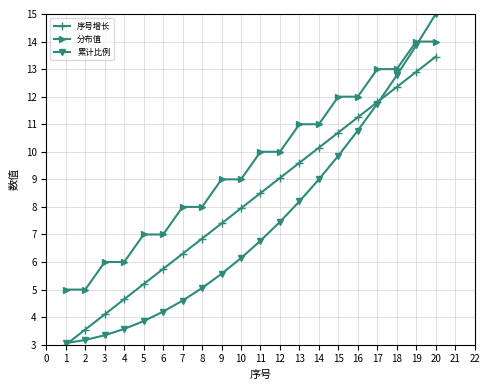

What is the sum of all 分布值 values?

190.0